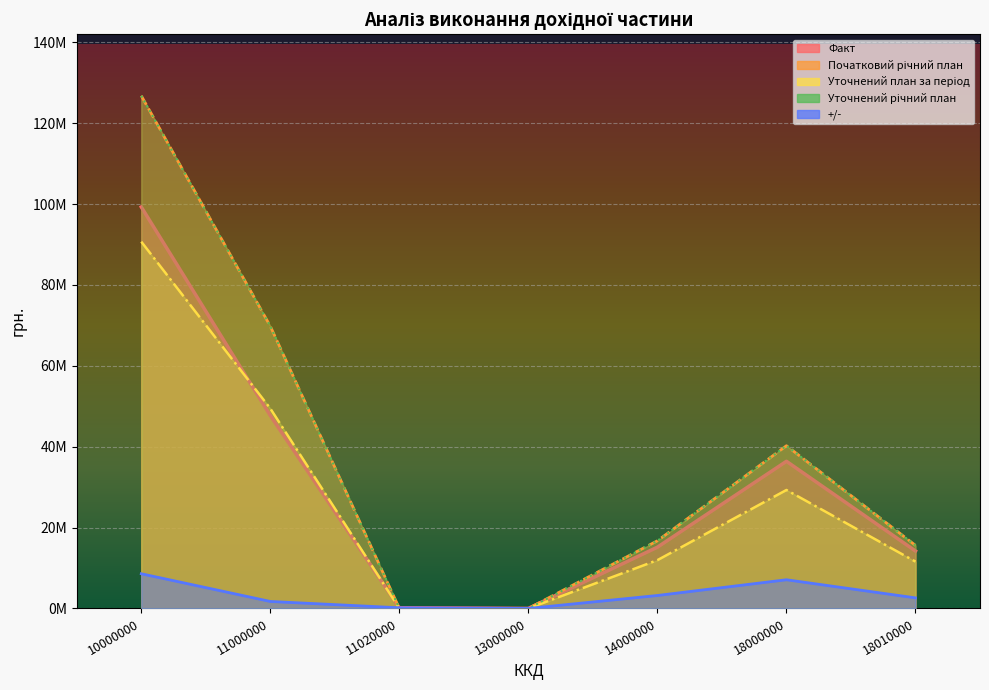

At which label does Початковий річний план first exceed 16738754?

10000000